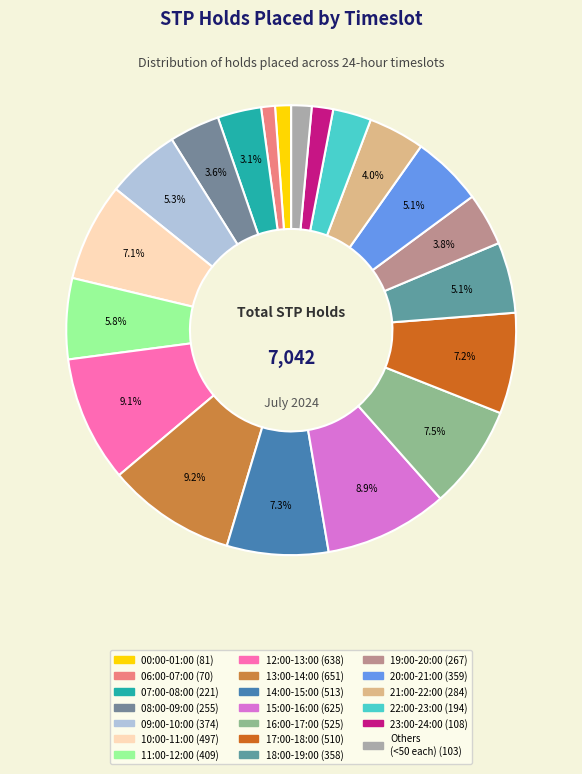

Is there any slice that represents more than half of the pie?

No